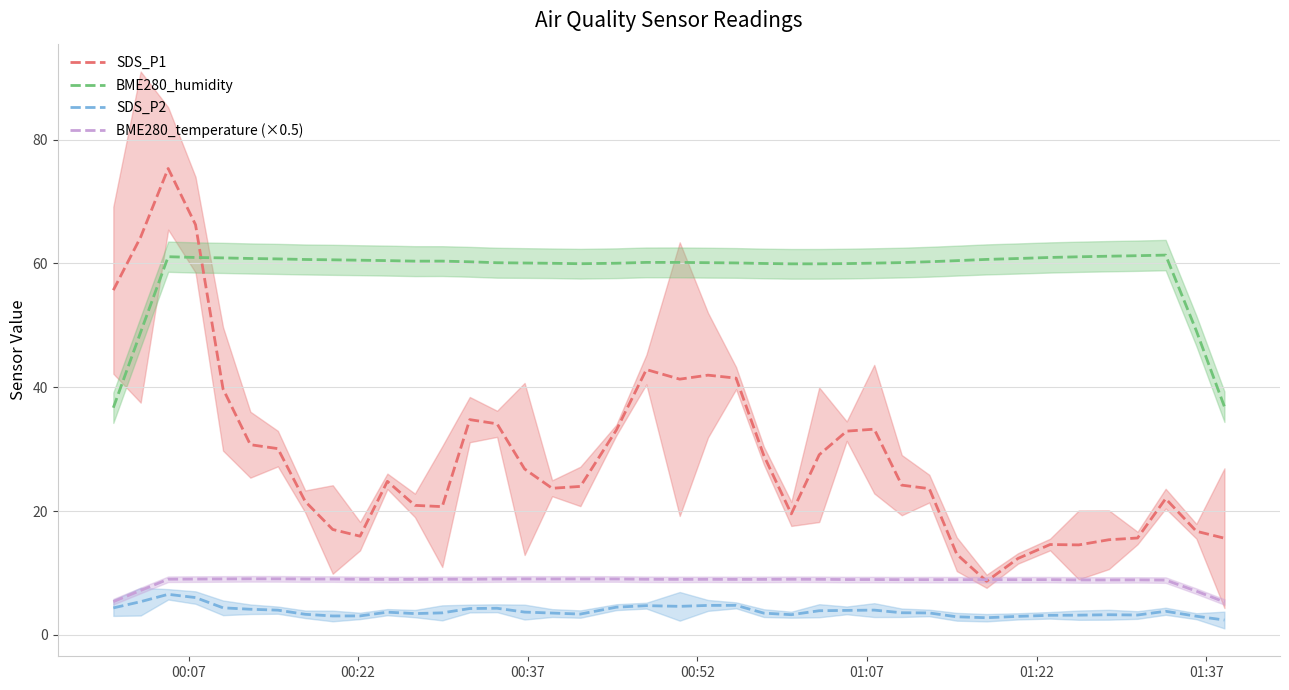

At how many categories does at least one series exceed 47?

39